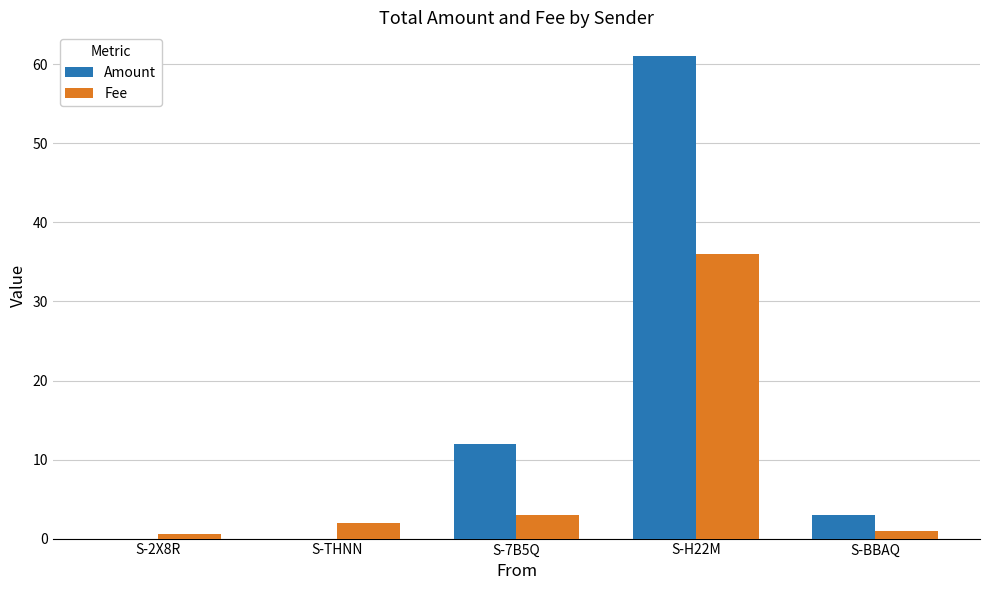

At which category is the sum across all series the highest?

S-H22M